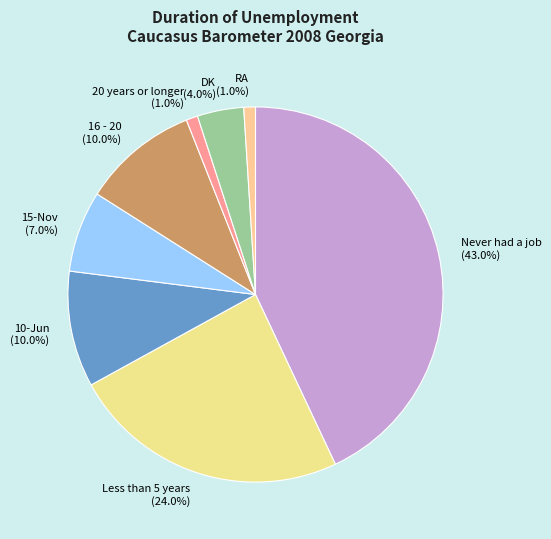

Is it true that 10-Jun is 20% of the pie?

False